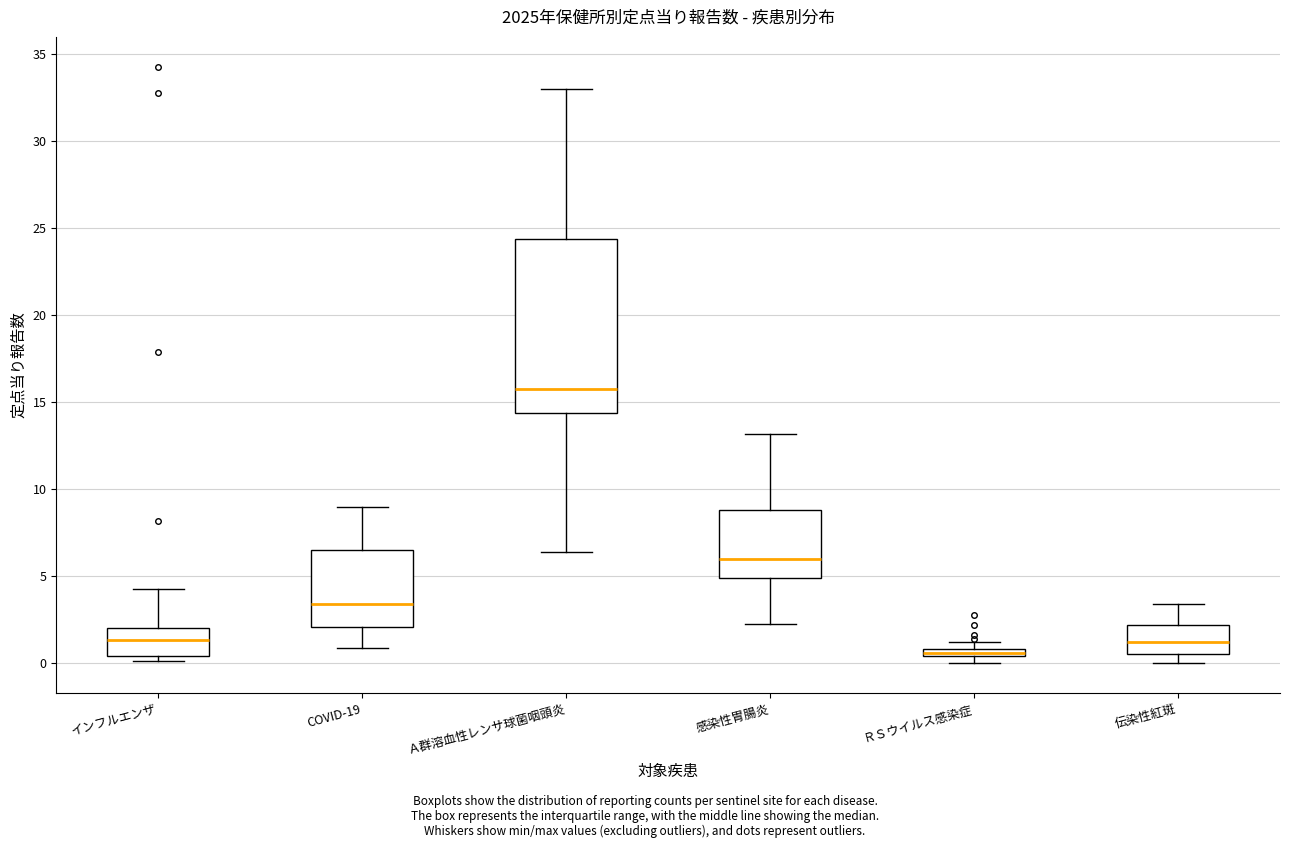

Where is the lower edge of the box for ＲＳウイルス感染症 on the y-axis? The values are not printed on the chart, so give them approximately, as read against the axis.

0.5